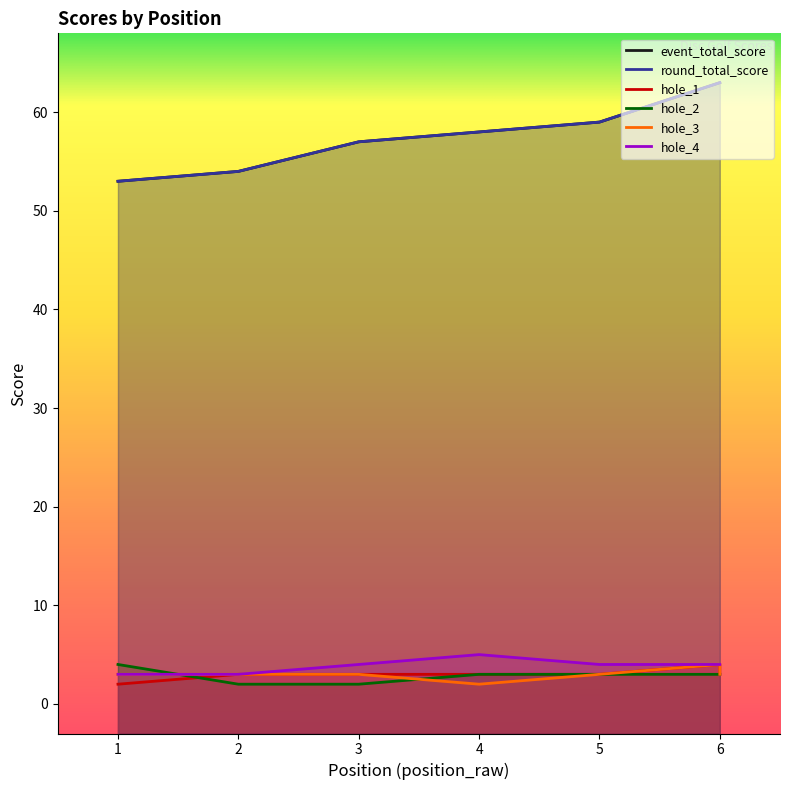

List the series in order of their peak value, lowest first.

hole_1, hole_2, hole_3, hole_4, event_total_score, round_total_score